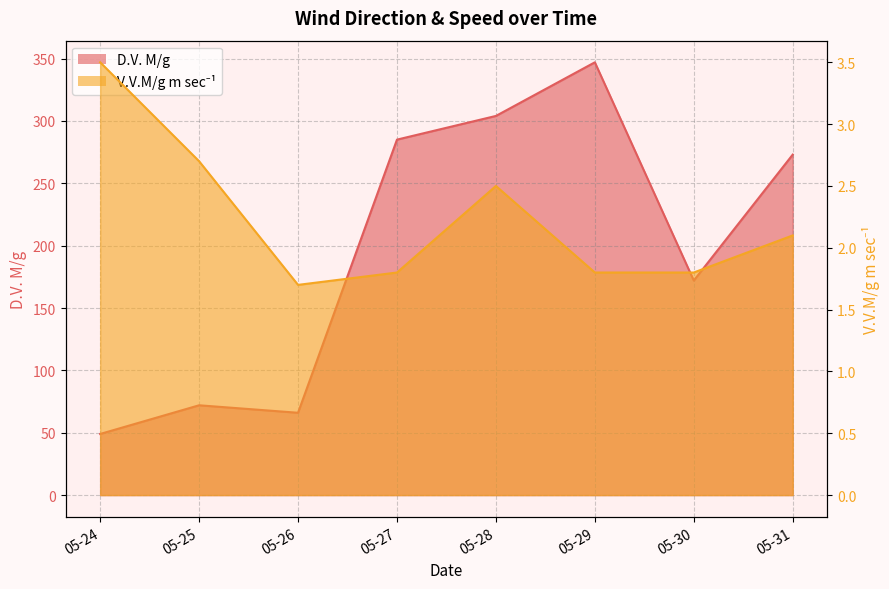

What is the total value across all series at 2004-05-25?

74.7